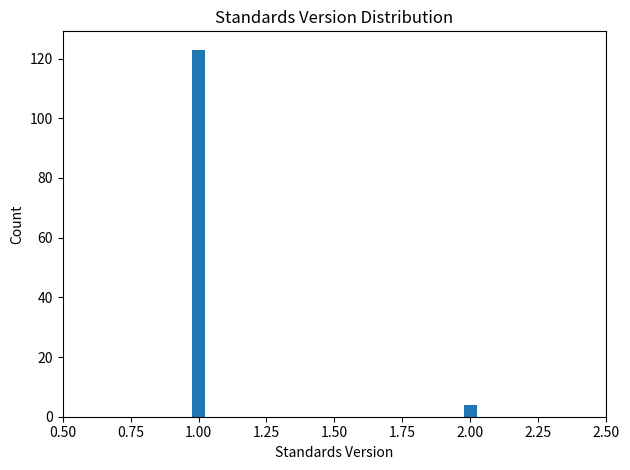

Reading left to right, list all the values displayed in this chart.

1.00=123	2.00=4